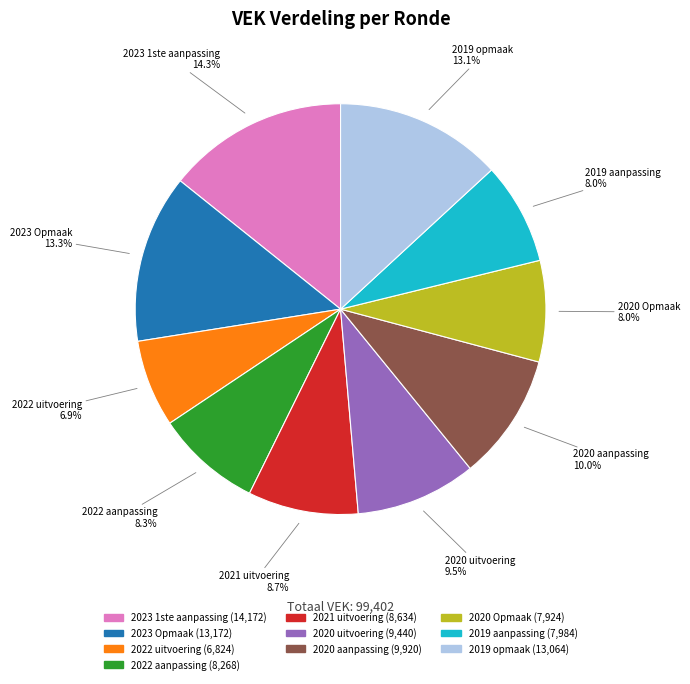

Combined, what portion of the pie is 2020 Opmaak and 2020 uitvoering?

17.5%